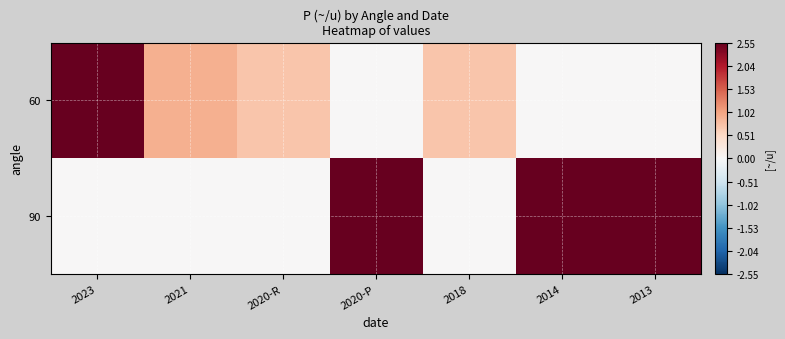

Which series has the widest spread of values?

60